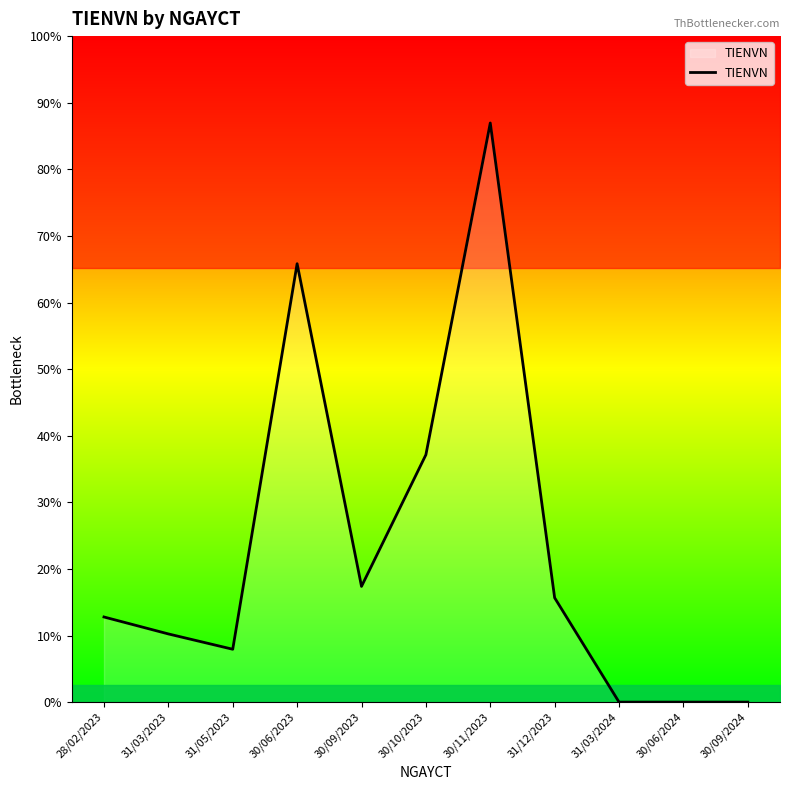

Where does the data first go above 1530000?

30/06/2023